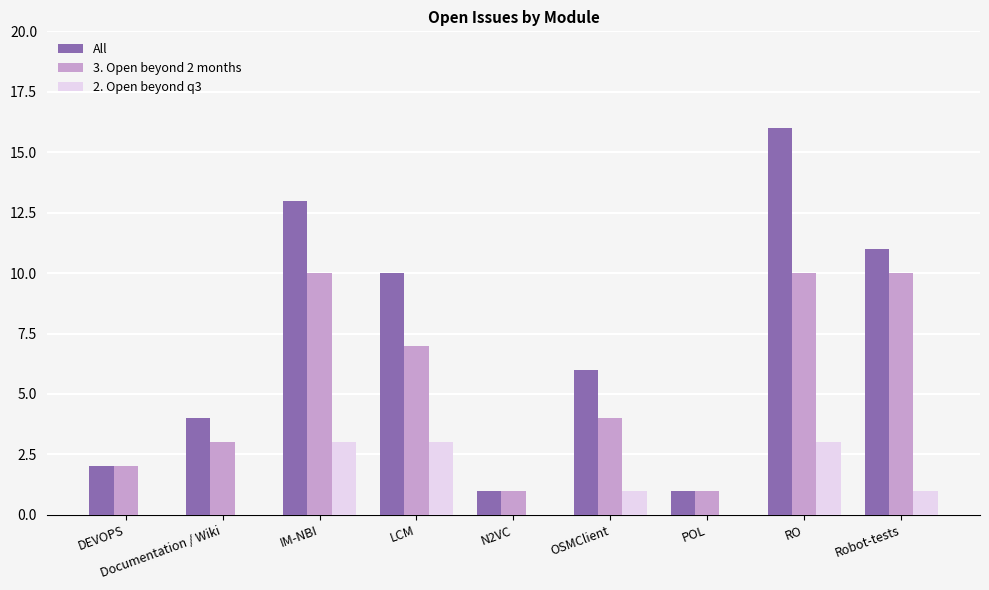

How many 2. Open beyond q3 values are between 0 and 3?

9